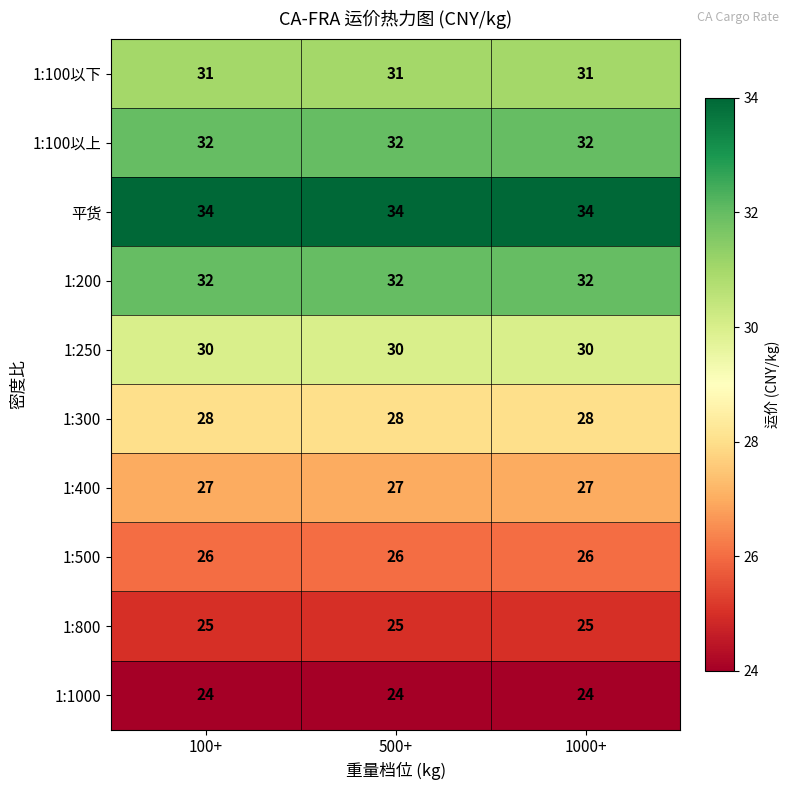

What is the sum of all 1:200 values?

96